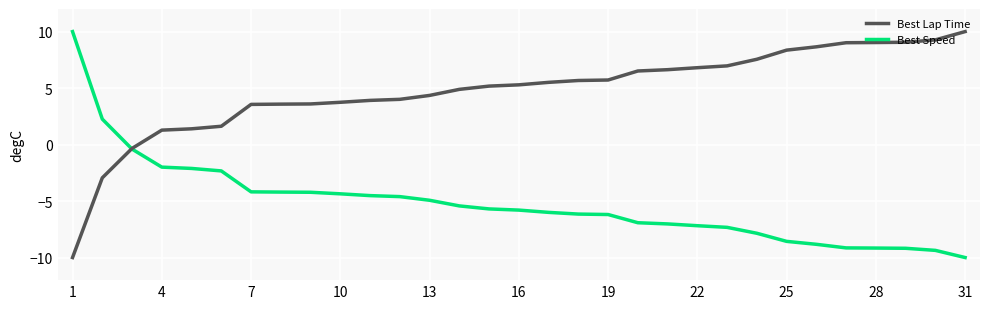

List the series in order of their overall mean, highest first.

Best Lap Time, Best Speed